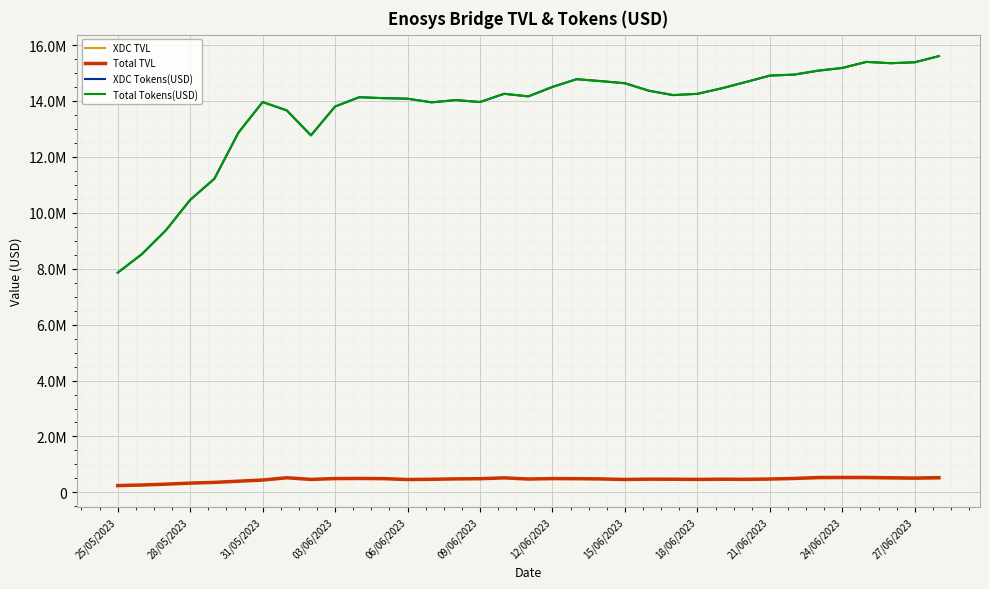

Is this an area chart (filled region under the line)?

No